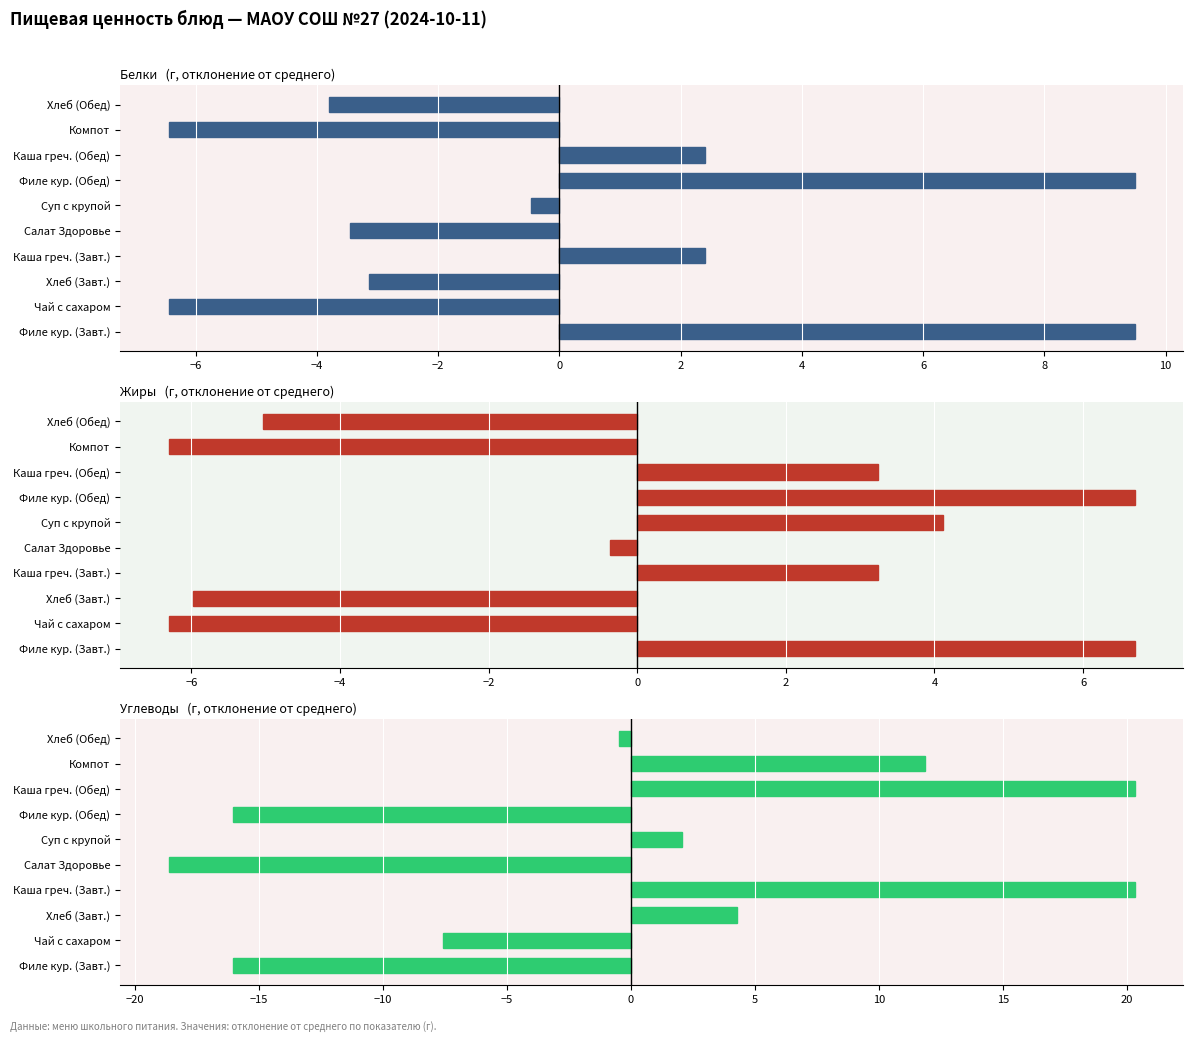

What is the value of the Углеводы bar at the 10th from the left?

-0.5